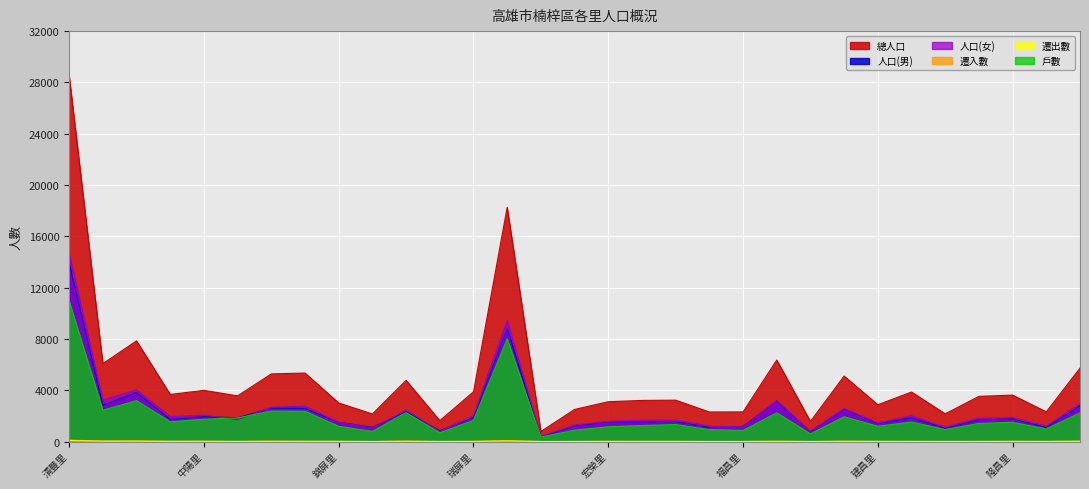

How many intersections are there between 人口(男) and 人口(女)?

8